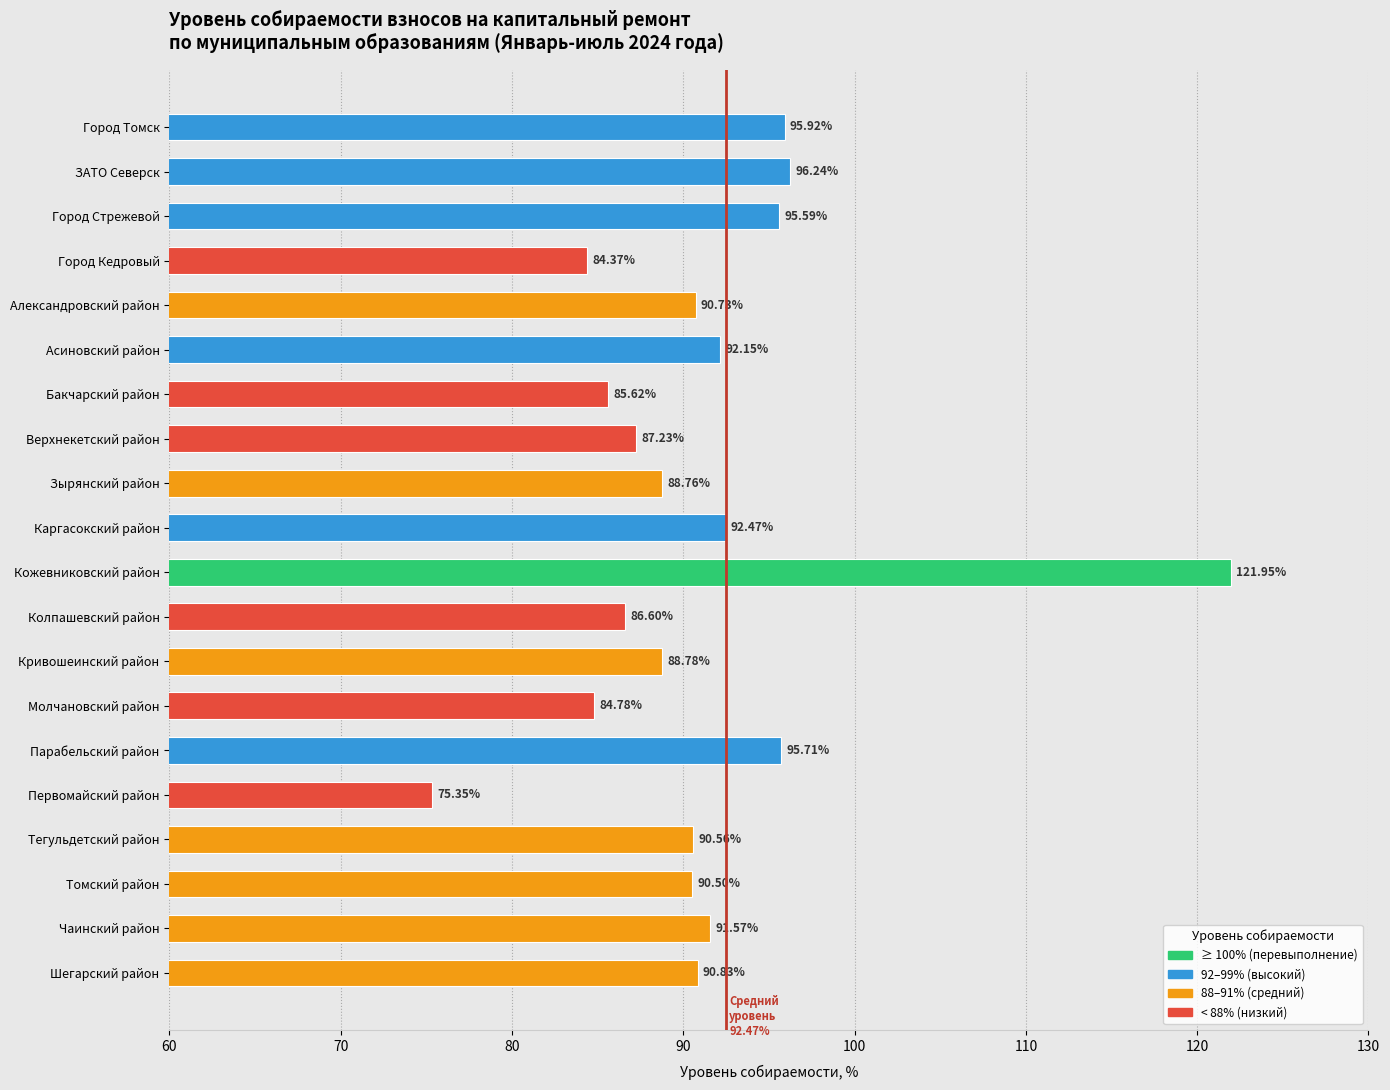

Approximately how many times larger is the value at Город Стрежевой compared to Зырянский район?

1.1